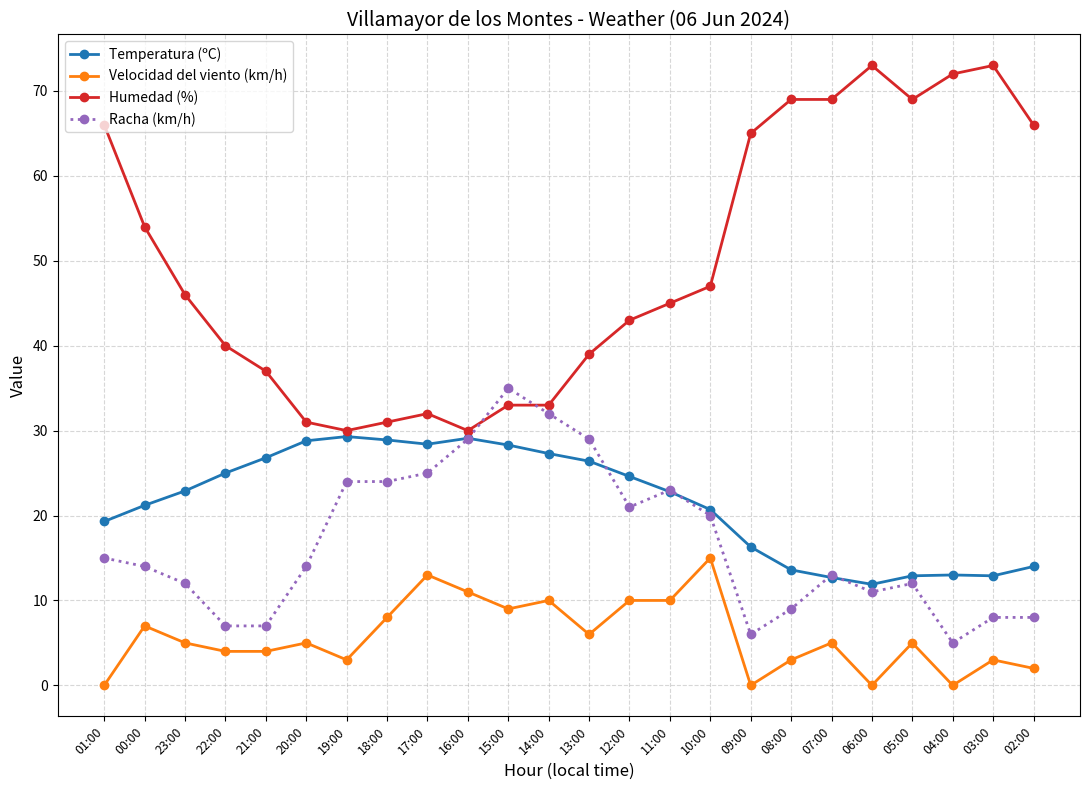

True or false: Velocidad del viento (km/h) and Humedad (%) cross at least once.

False